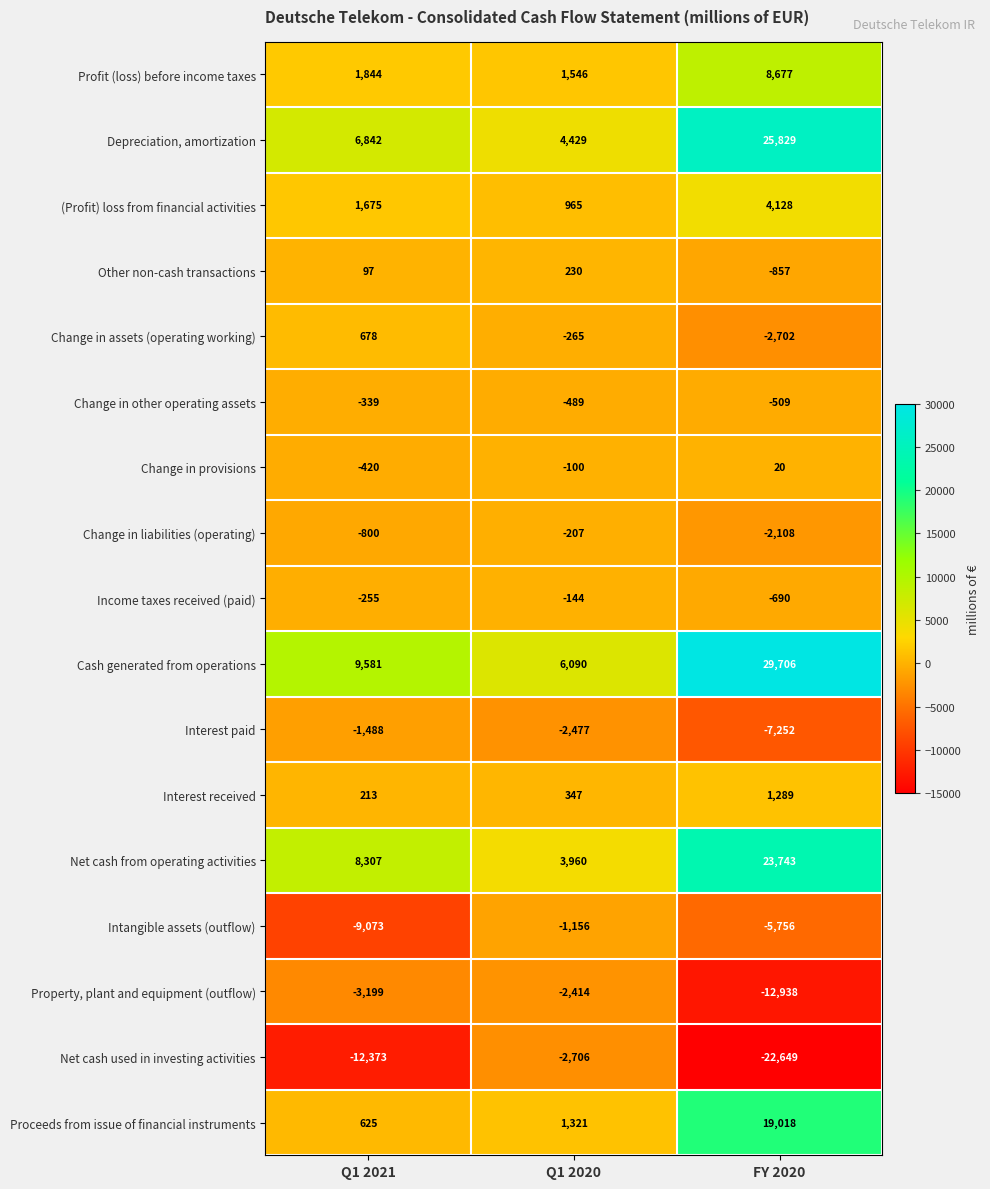

What is the sum of all Change in assets (operating working) values?

-2289